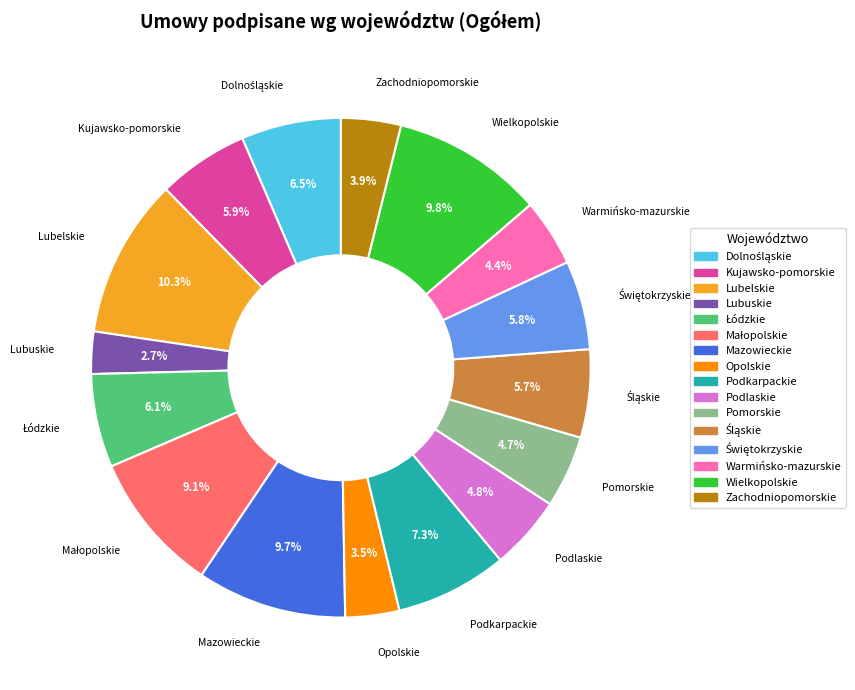

Between Warmińsko-mazurskie and Lubelskie, which is larger?

Lubelskie